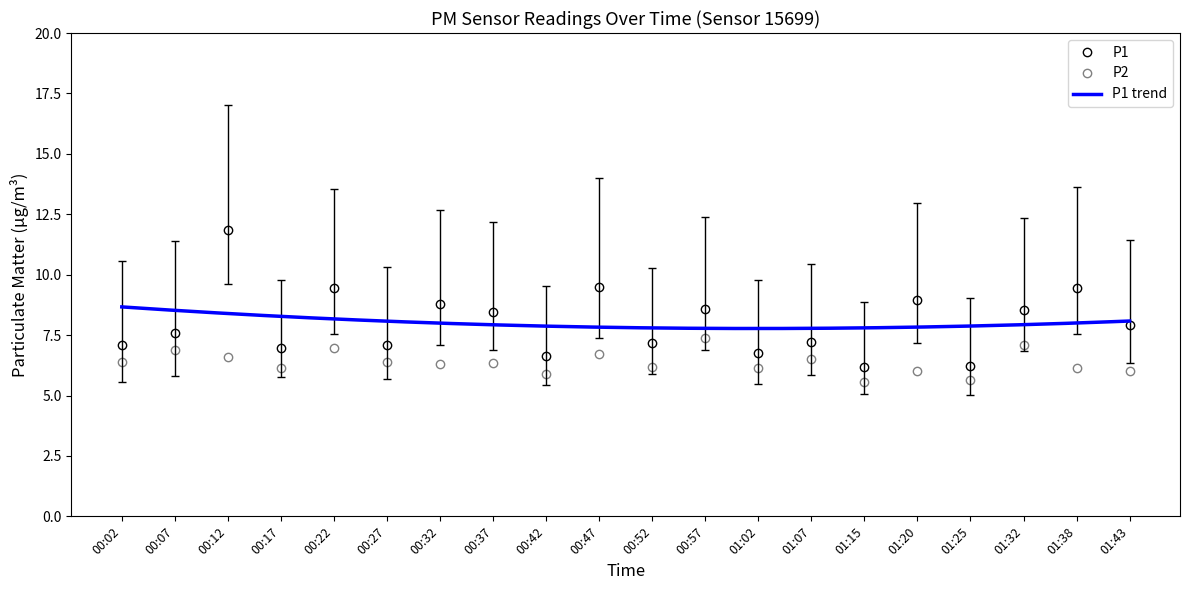

Which category has the highest value across all series?

00:12